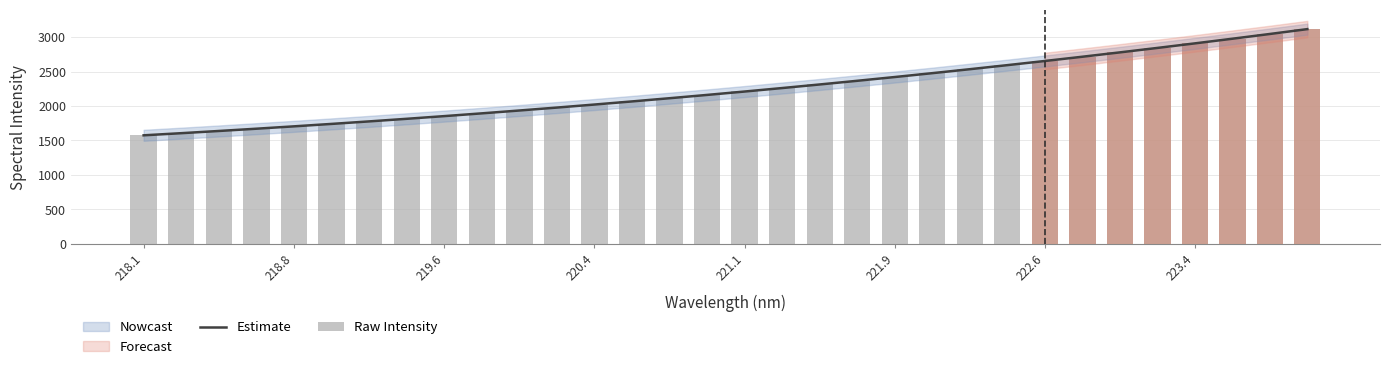

At how many categories does at least one series exceed 2372?

12